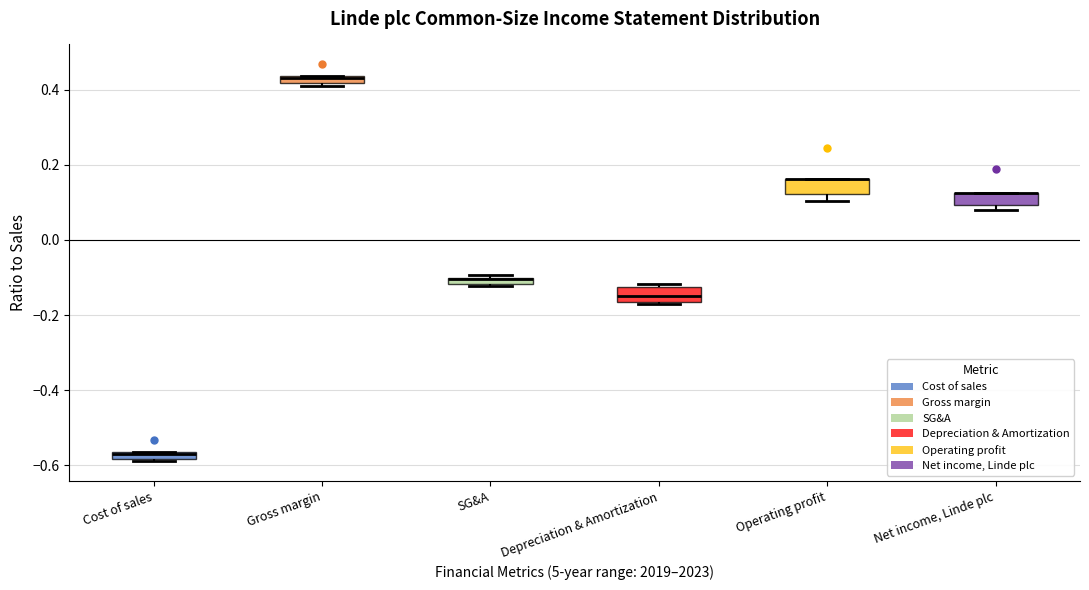

Where is the lower edge of the box for Gross margin on the y-axis? The values are not printed on the chart, so give them approximately, as read against the axis.

0.42